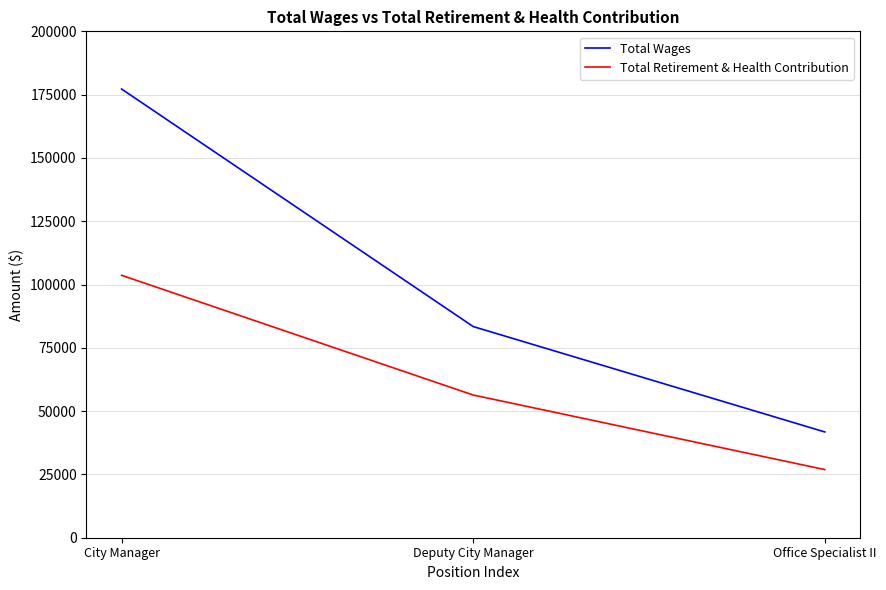

Rank the categories by Total Retirement & Health Contribution value from highest to lowest.

City Manager, Deputy City Manager, Office Specialist II